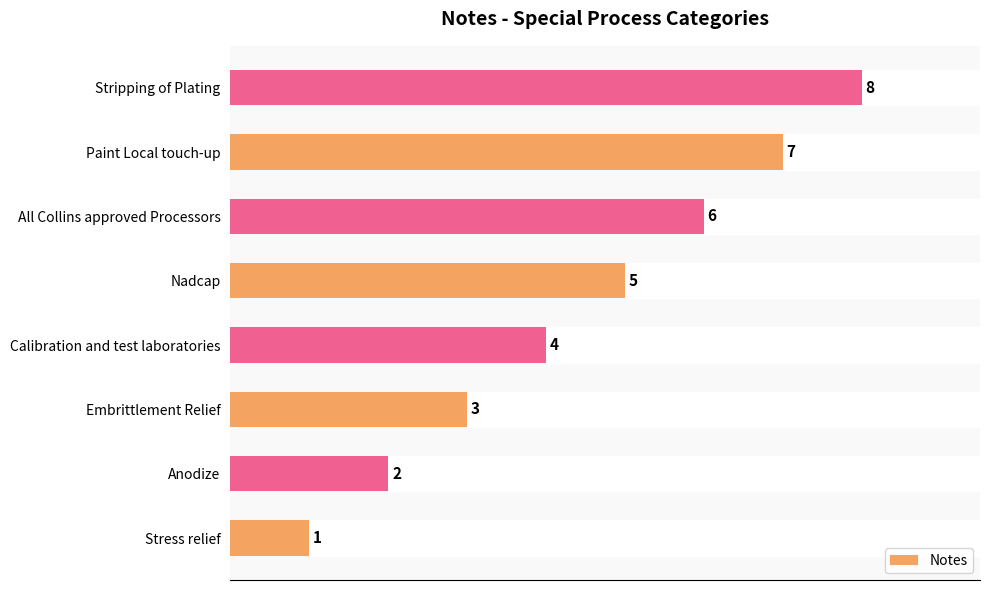

Is it true that the value at Paint Local touch-up is 12?

False